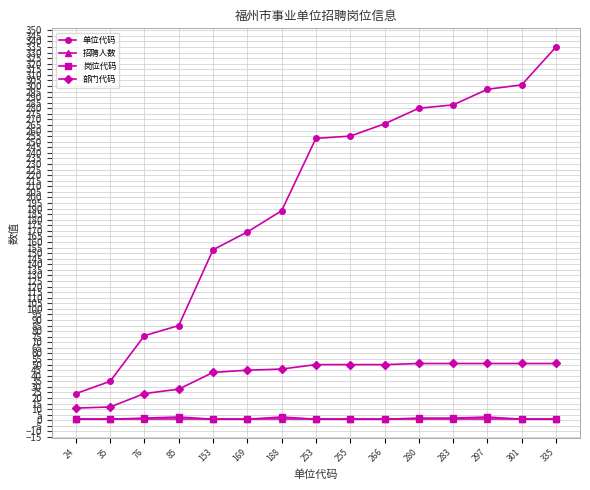

The value of 招聘人数 at 169 is 1. True or false?

True